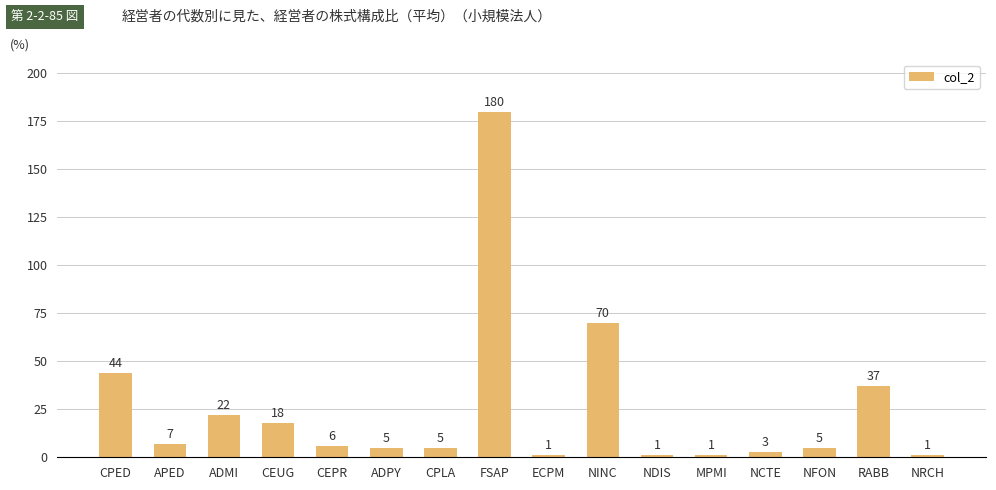

What is the greatest value displayed?

180